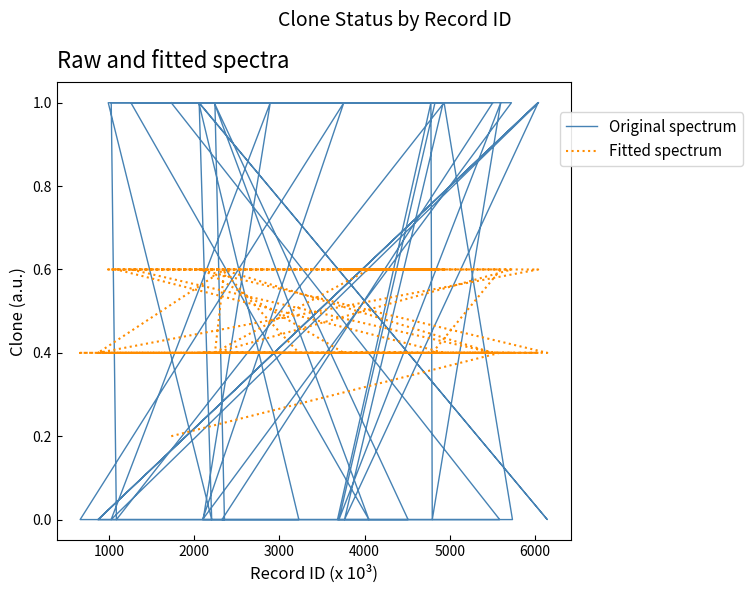

Reading left to right, list all the values displayed in this chart.

Original spectrum: 1.0	0.0	0.0	1.0	0.0	1.0	0.0	1.0	1.0	0.0	1.0	0.0	1.0	0.0	0.0	1.0	1.0	0.0	1.0	0.0	0.0	1.0	0.0	1.0	1.0	0.0	0.0	1.0	0.0	1.0	0.0	1.0	1.0	0.0	1.0	0.0	0.0	1.0	0.0	1.0
Fitted spectrum: 0.2	0.4	0.4	0.4	0.4	0.6	0.6	0.6	0.6	0.6	0.6	0.4	0.4	0.4	0.6	0.4	0.6	0.6	0.4	0.4	0.4	0.4	0.6	0.6	0.4	0.6	0.4	0.4	0.4	0.6	0.6	0.6	0.6	0.6	0.4	0.4	0.4	0.4	0.4	0.4